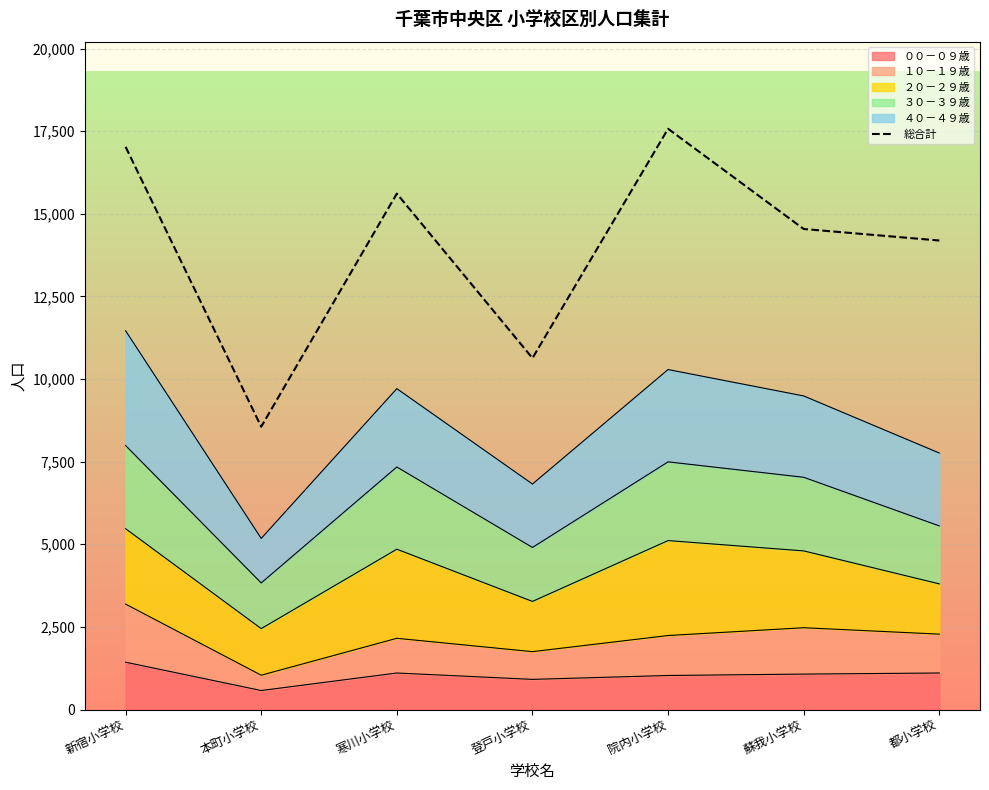

What is the sum of all values?

98128